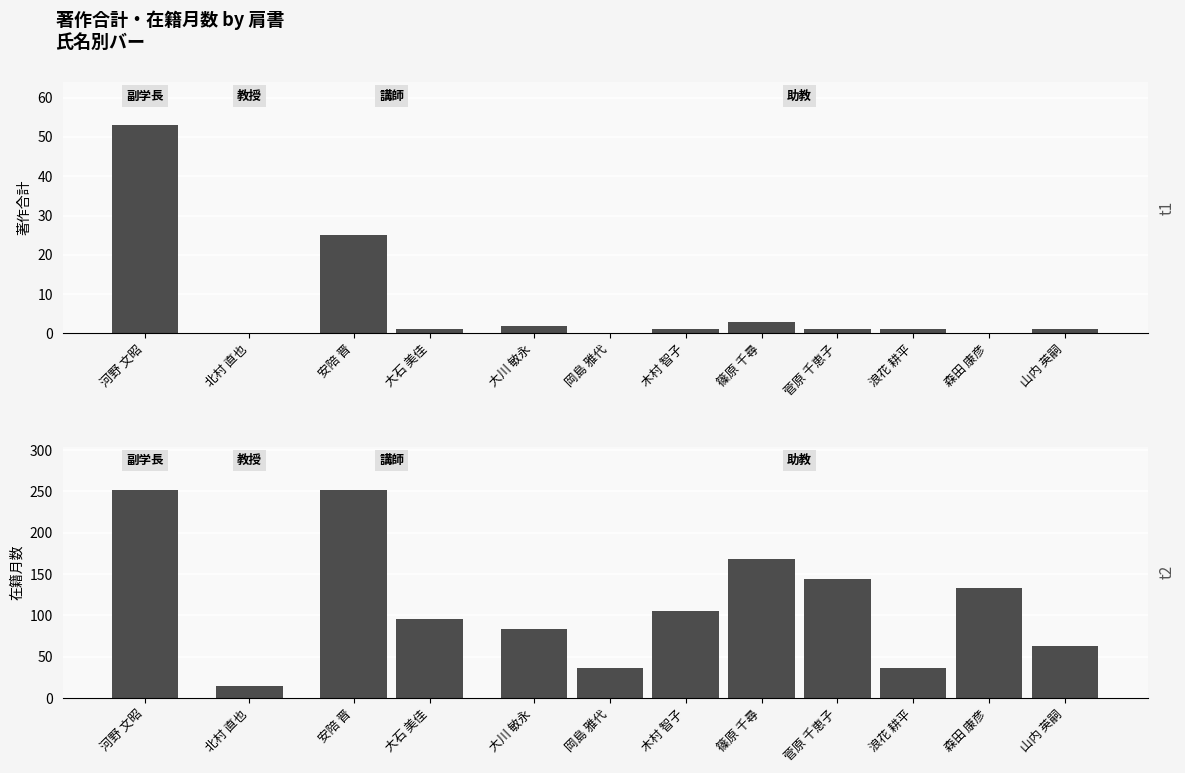

How many values in the 著作合計 series exceed 1?

4